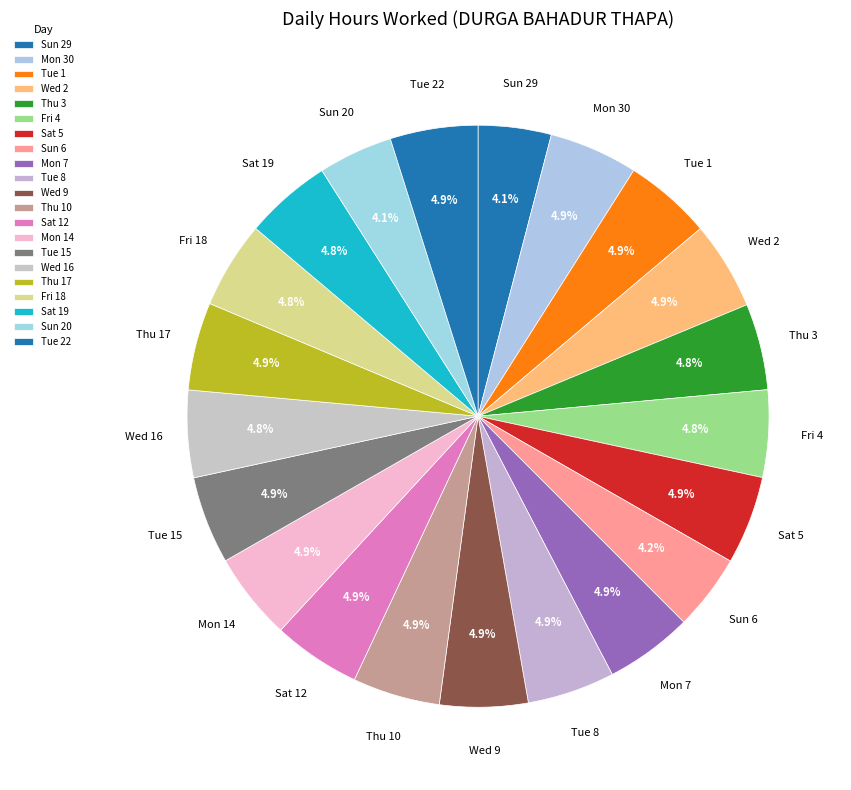

Count the number of slices in the pie.

21